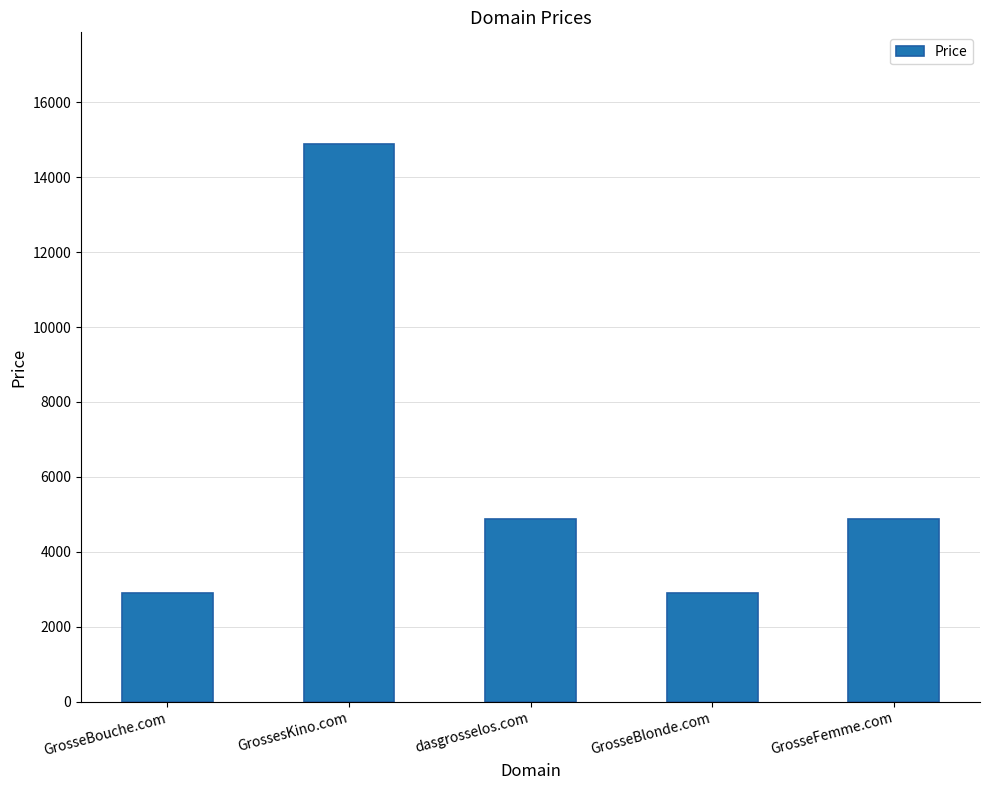

What is the value of the 4th bar from the left?

2888